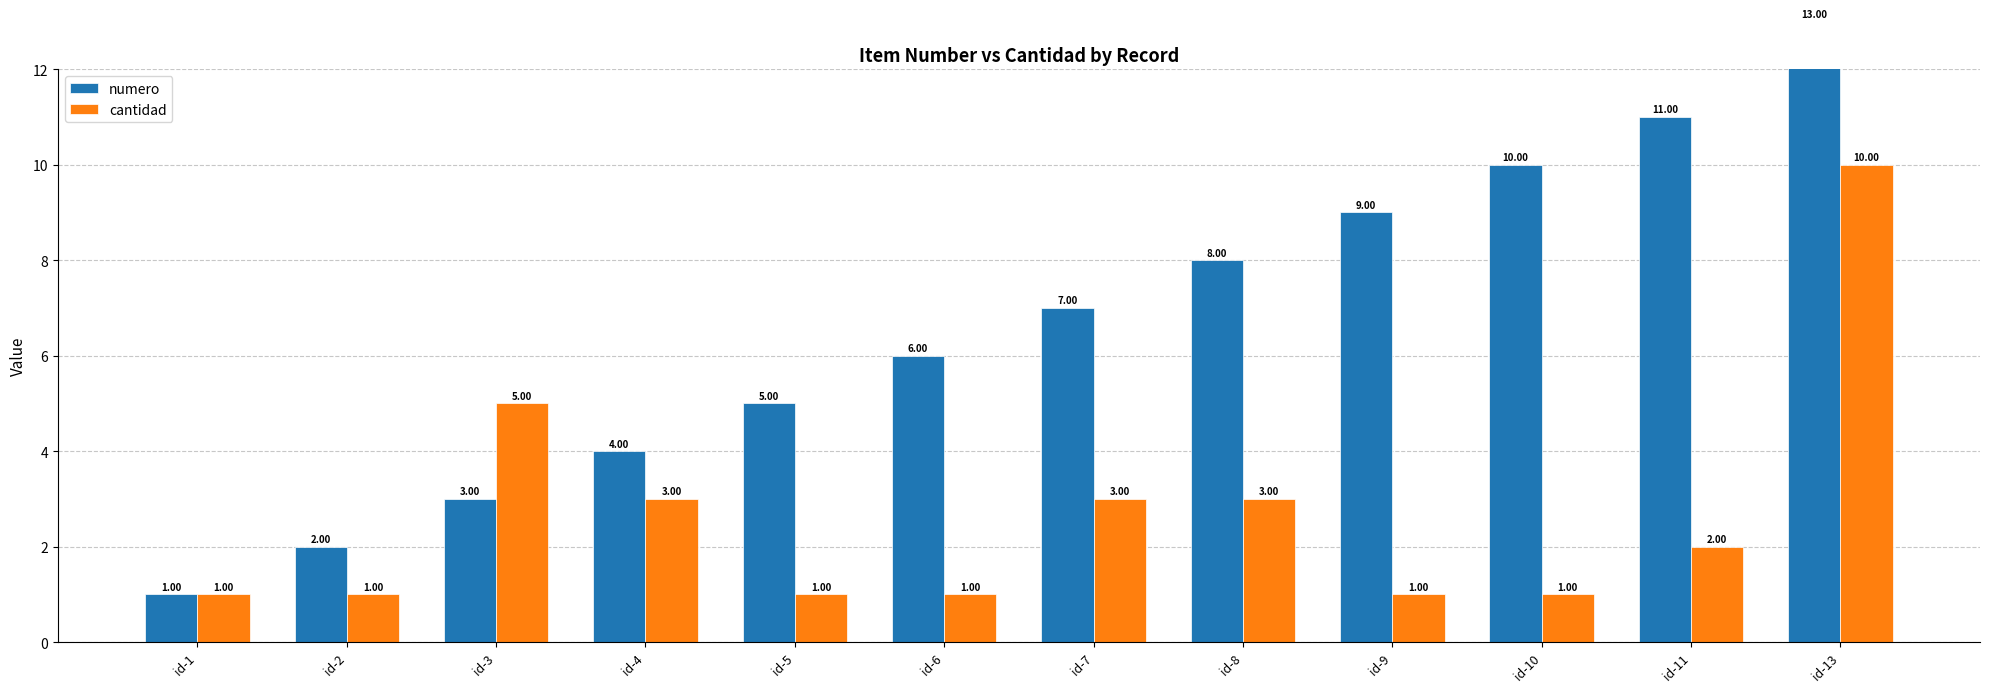

What is the highest value of the numero series?

13